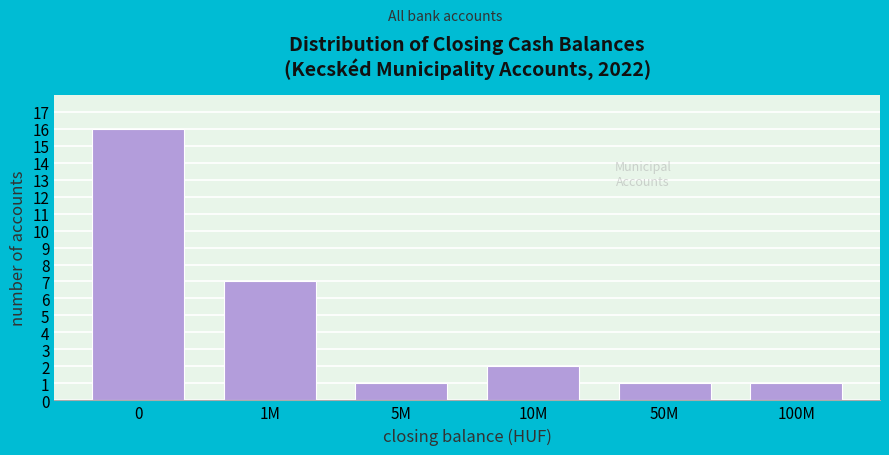

Reading left to right, extract all data points from this chart.

0=16	1M=7	5M=1	10M=2	50M=1	100M=1